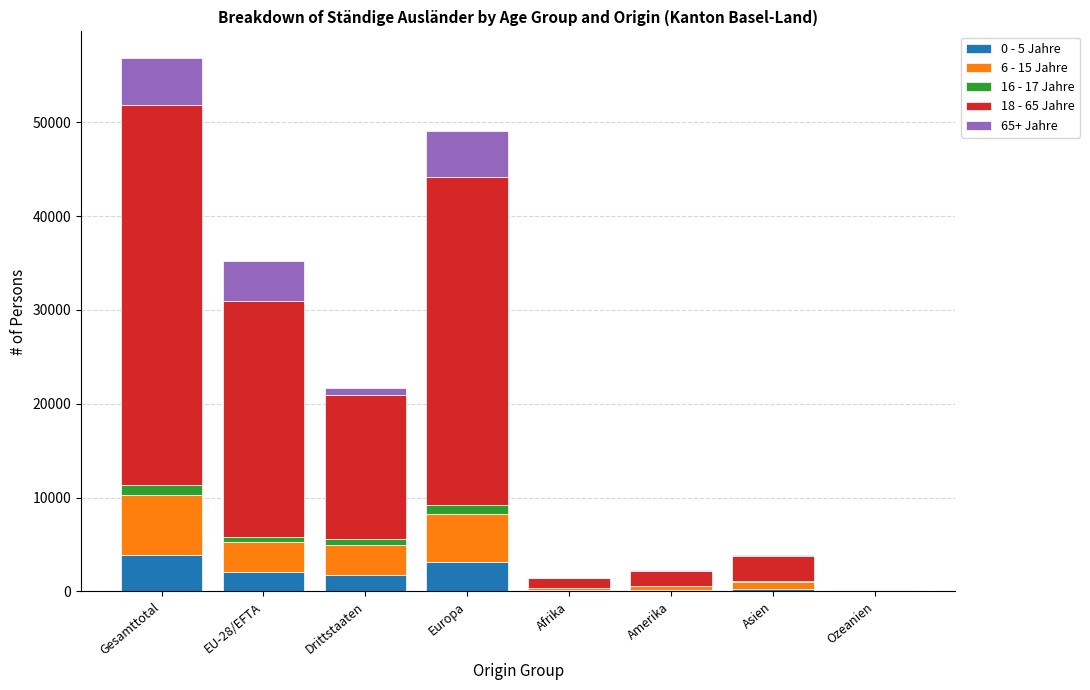

At which category is the sum across all series the highest?

Gesamttotal